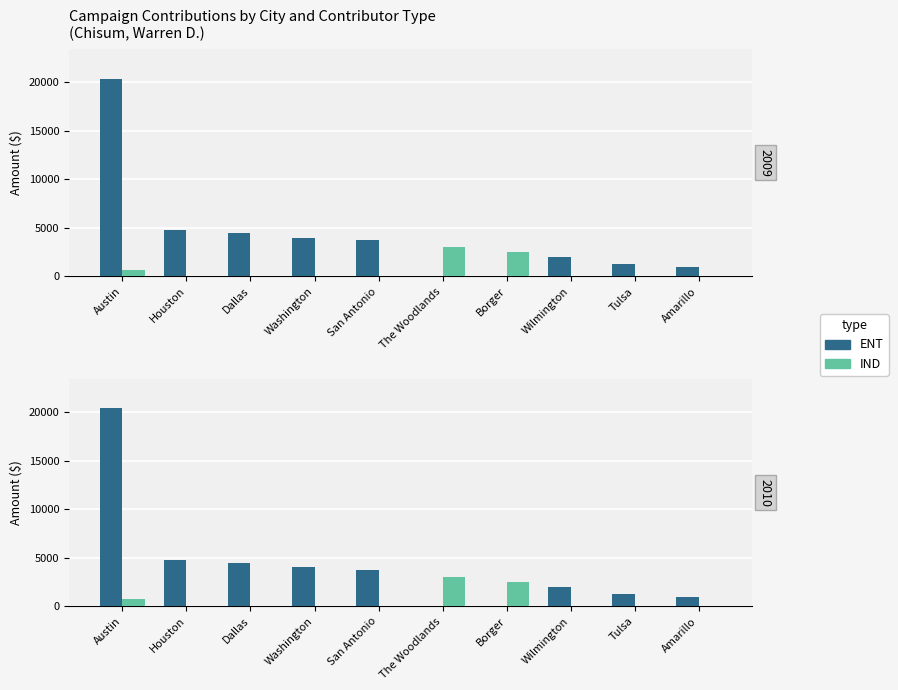

List the series in order of their peak value, lowest first.

IND, ENT